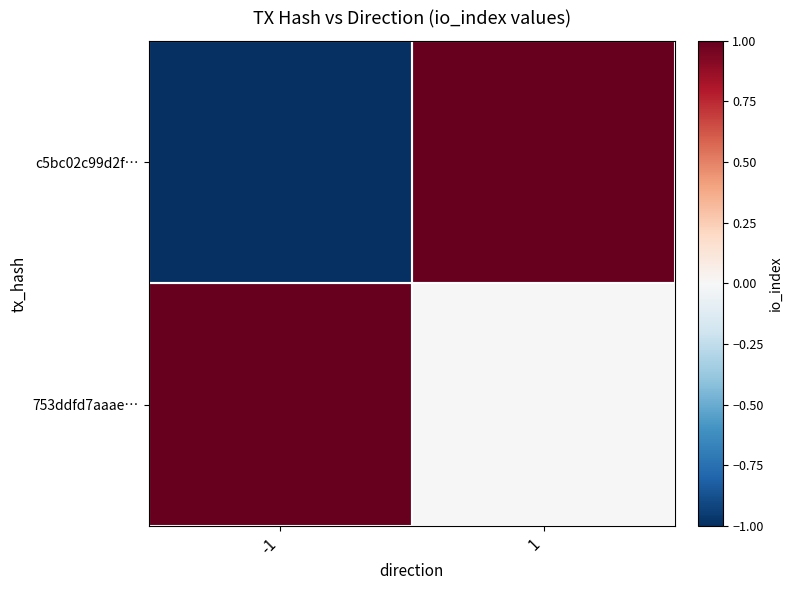

At which category does the chart reach its minimum across all series?

-1